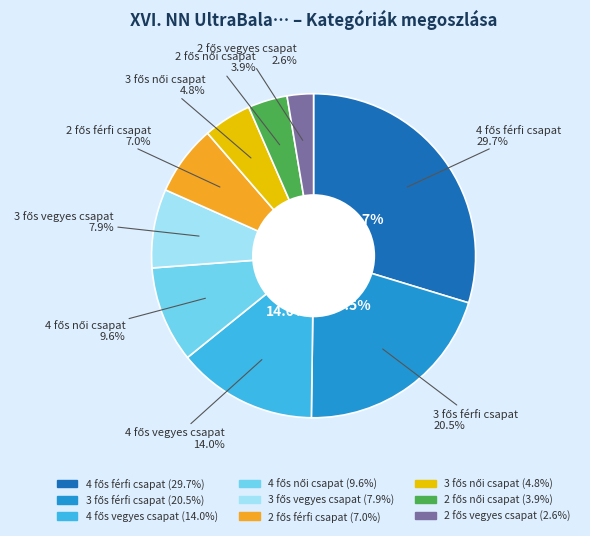

How many segments does this pie chart have?

9